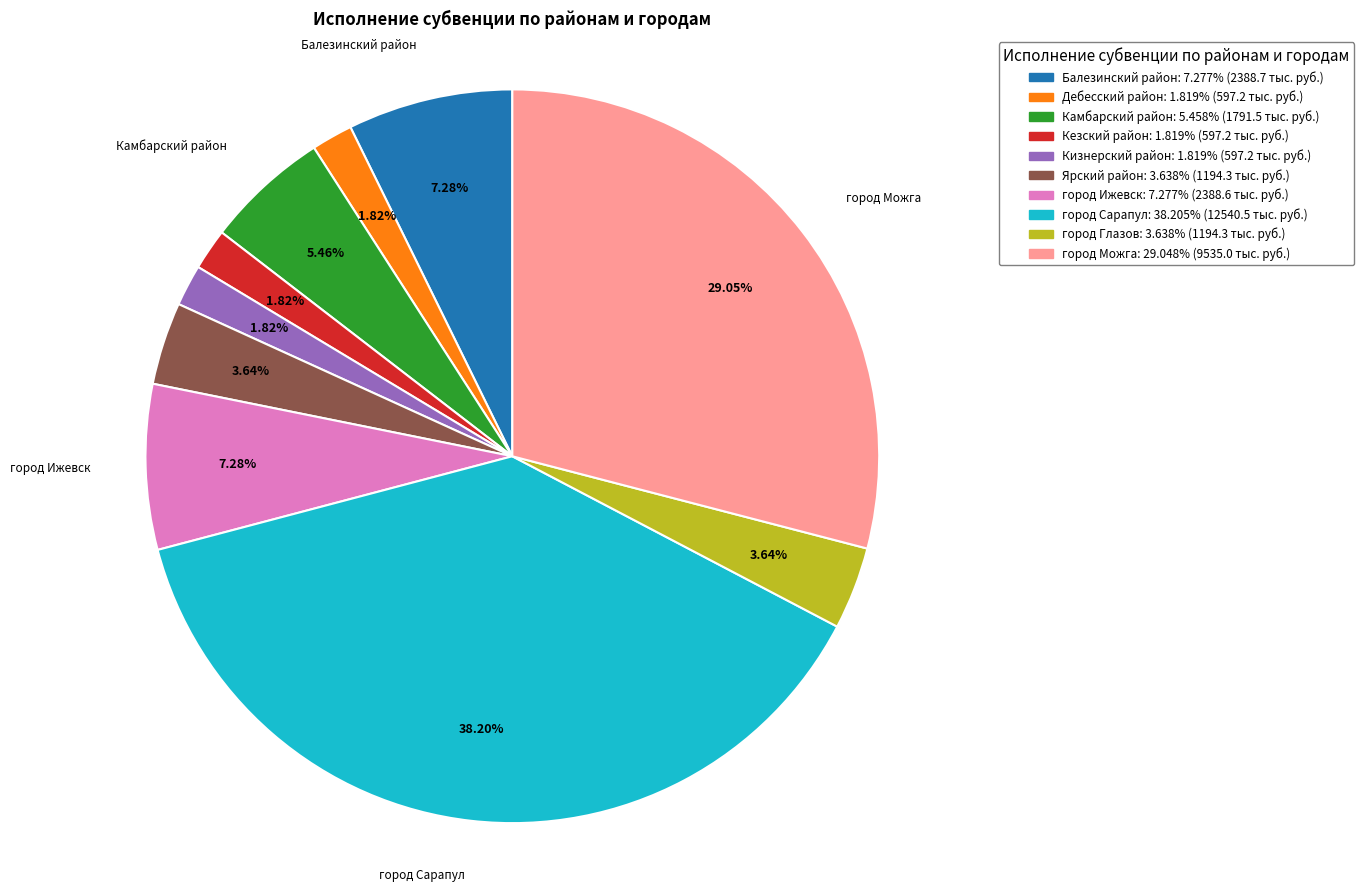

How many slices are in this pie chart?

10